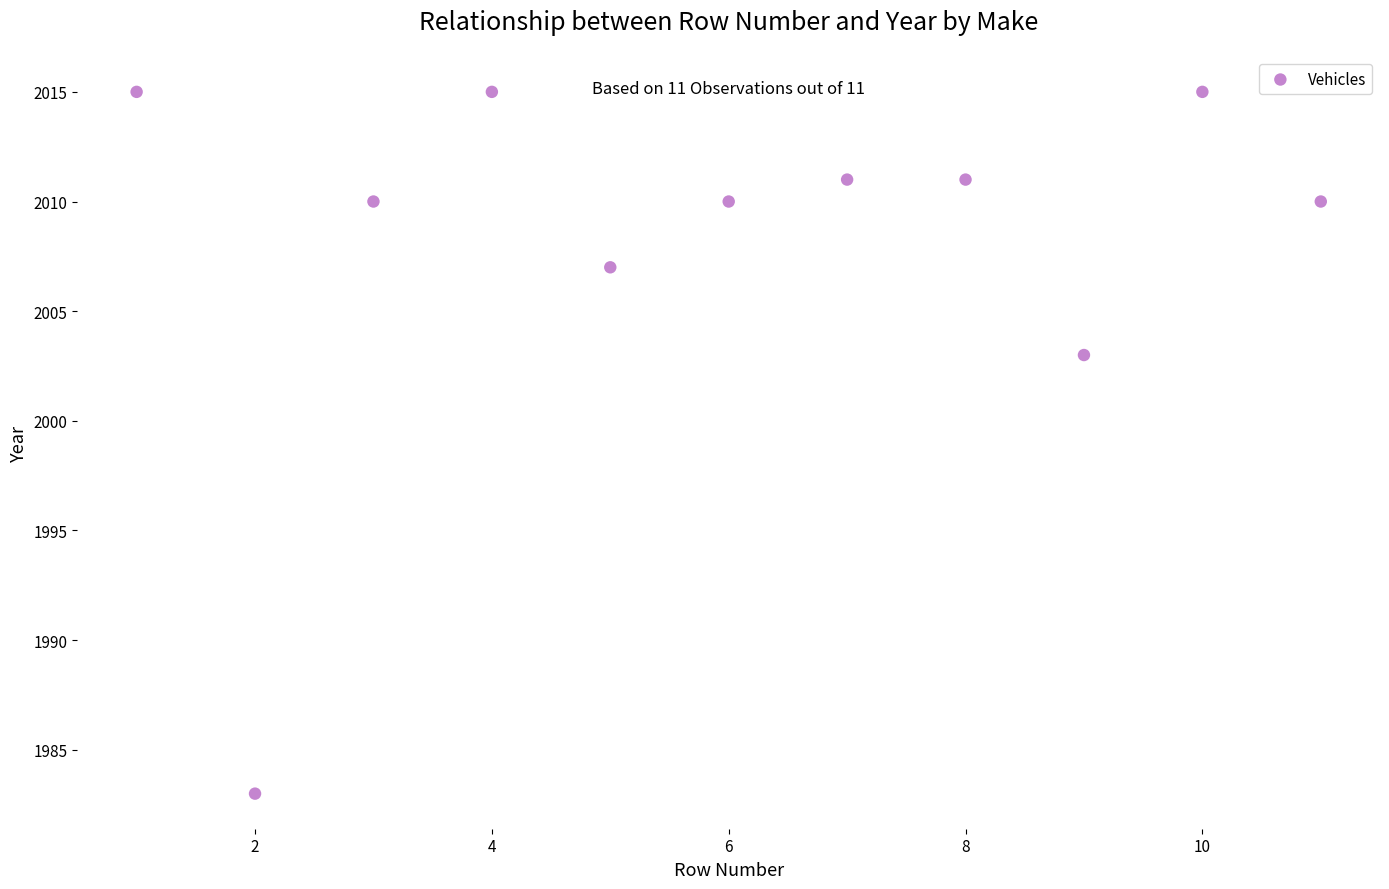

What is the range of Y values (max minus min)?

32